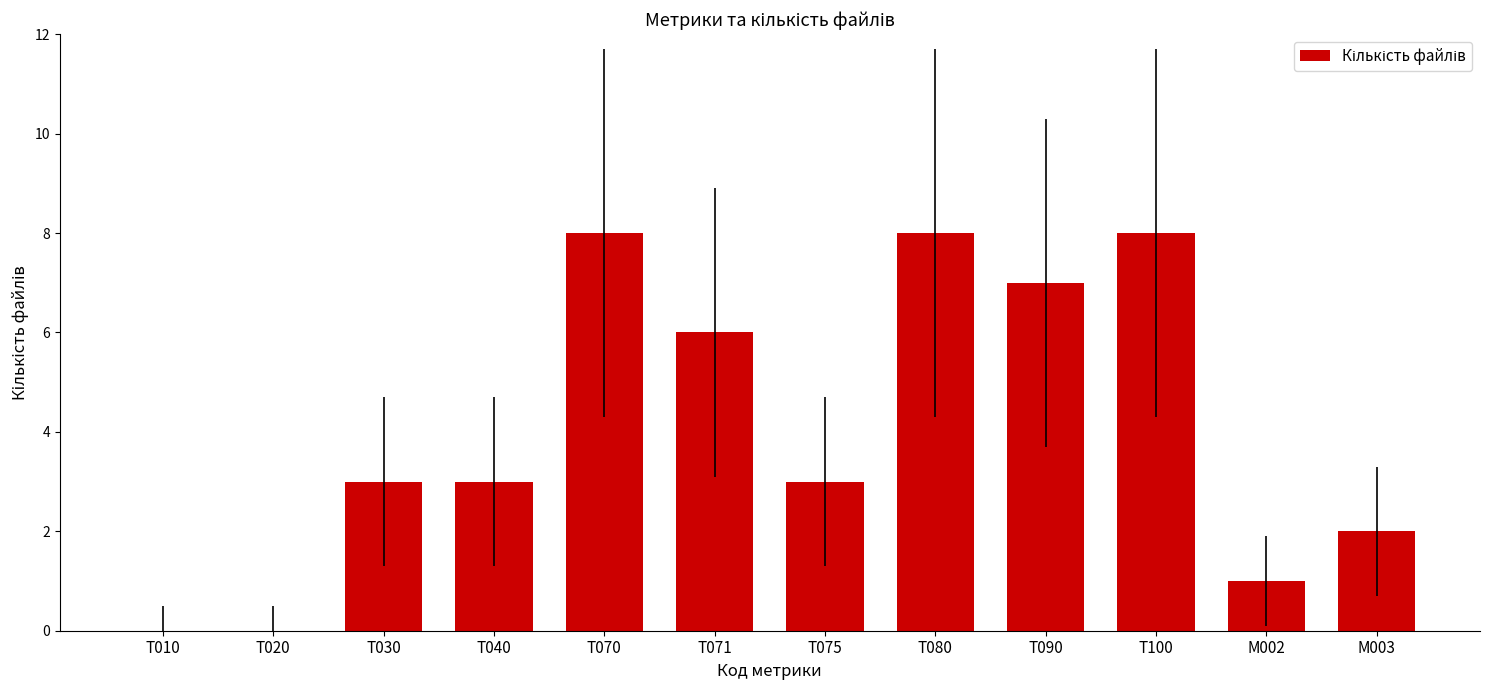

What is the change in value from T090 to M002?

-6